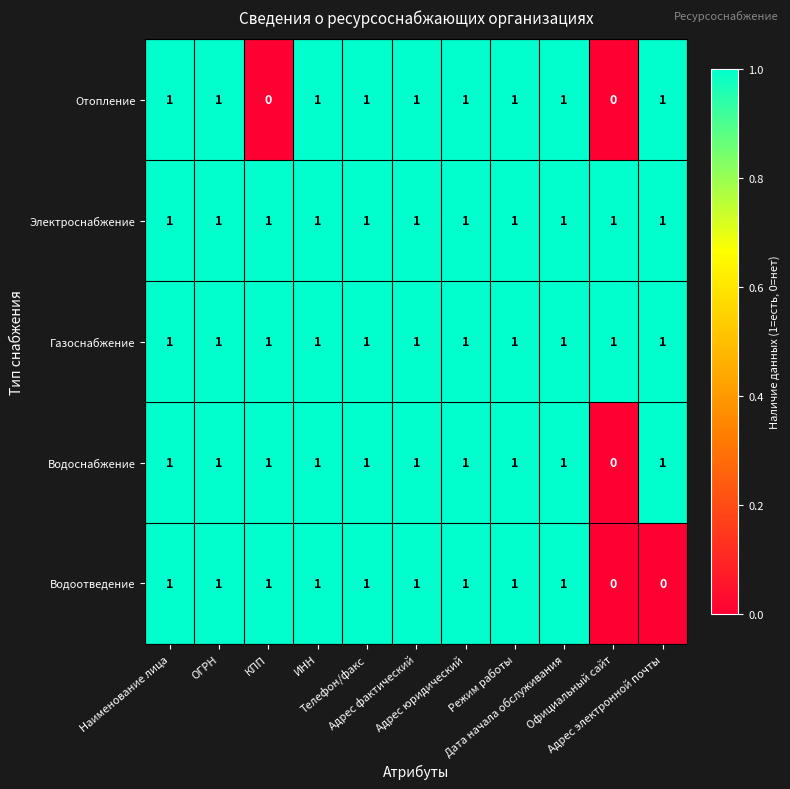

How many Водоснабжение values are between 1 and 2?

10